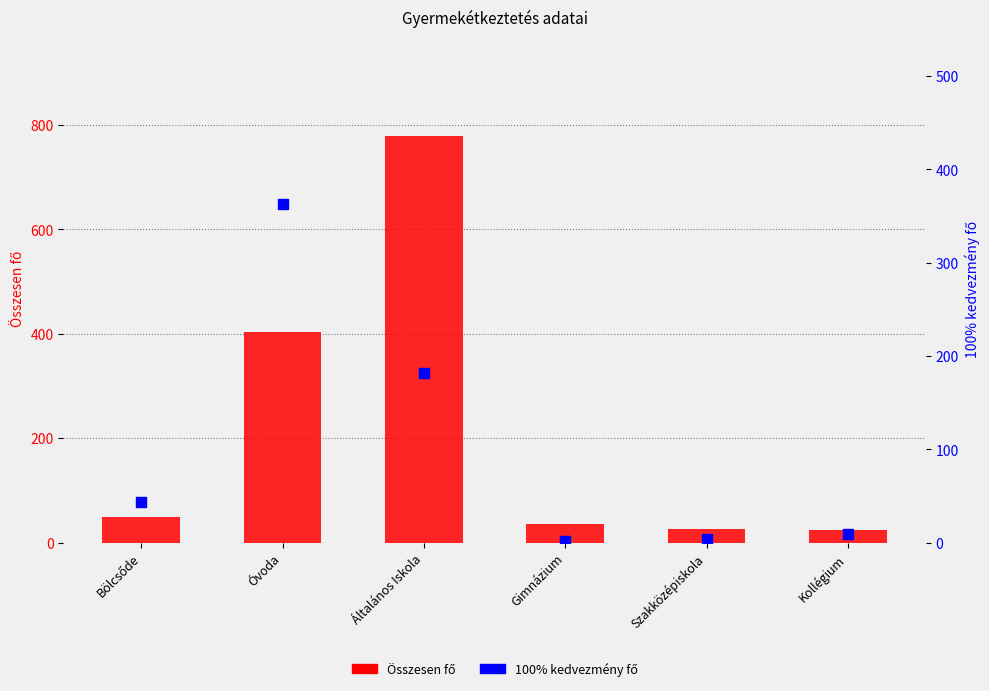

What is the total value across all series at Bölcsőde?

93